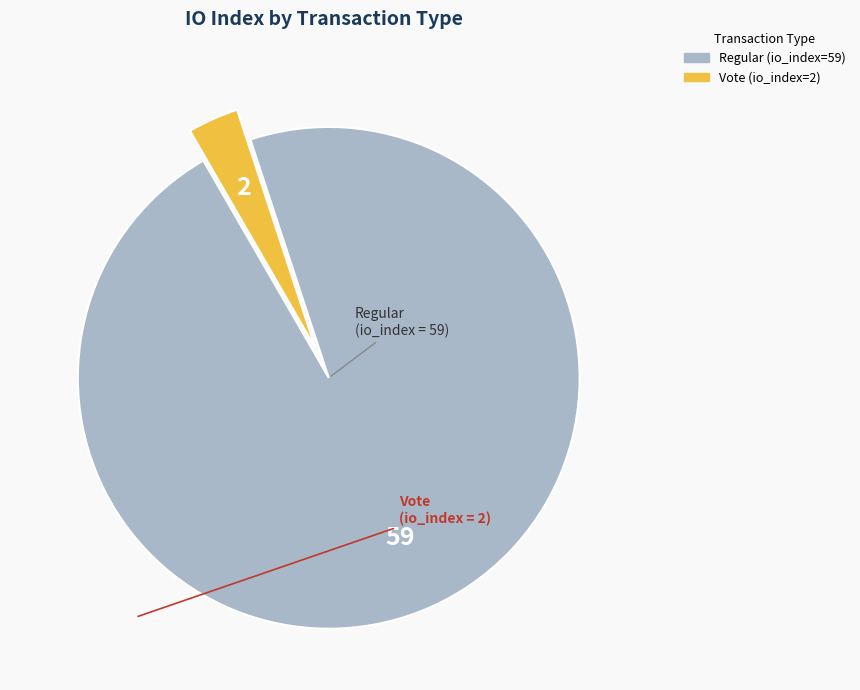

Rank the categories by value from highest to lowest.

Regular (io_index=59), Vote (io_index=2)